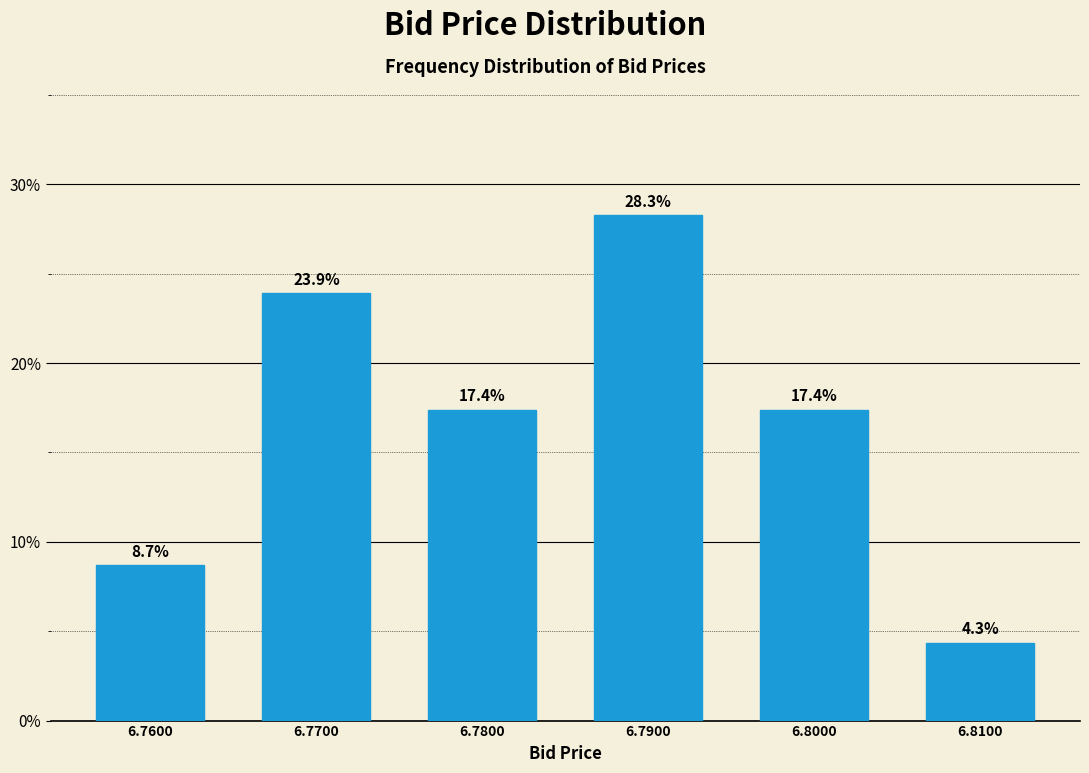

Reading left to right, list all the values displayed in this chart.

6.7600=8.7	6.7700=23.9	6.7800=17.4	6.7900=28.3	6.8000=17.4	6.8100=4.3